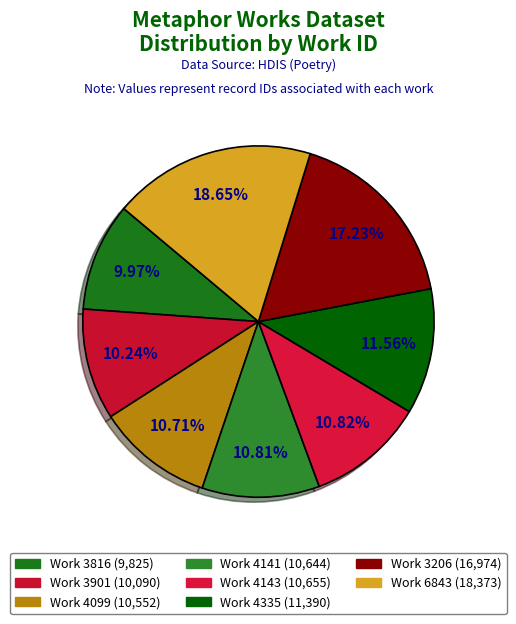

Count the number of slices in the pie.

8